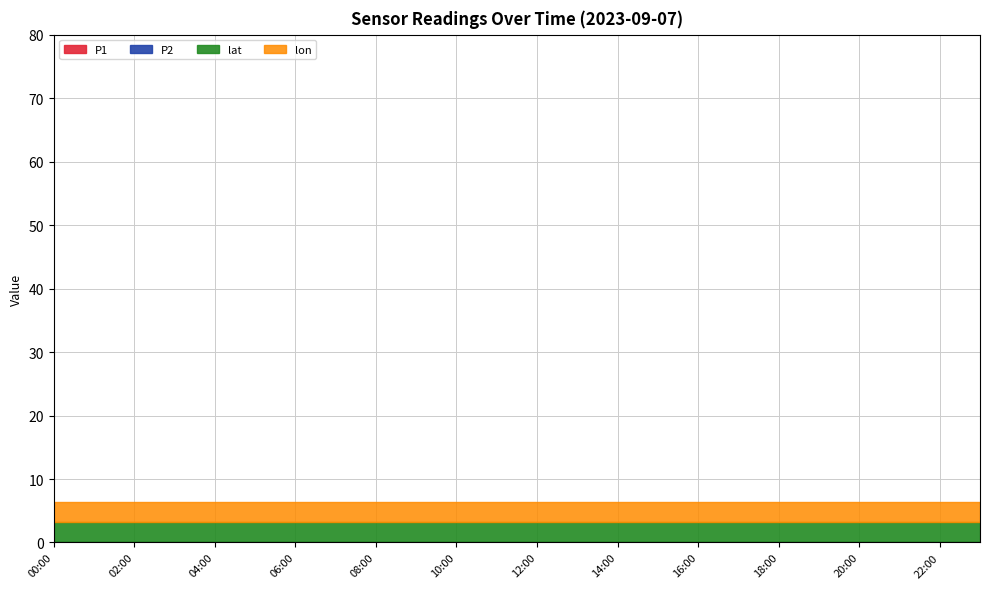

True or false: P1 and lon cross at least once.

False